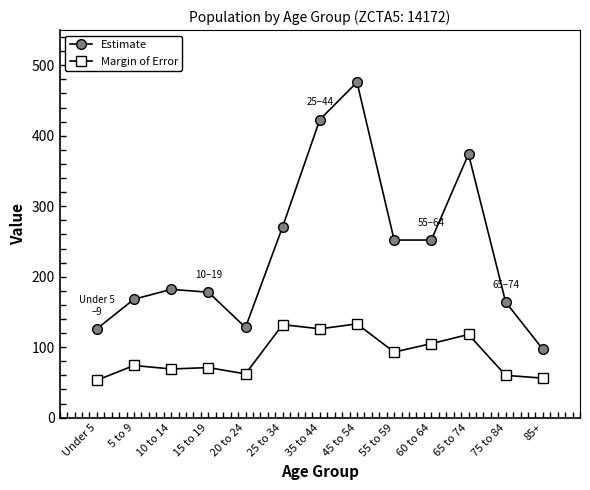

Which series has the largest total across all categories?

Estimate